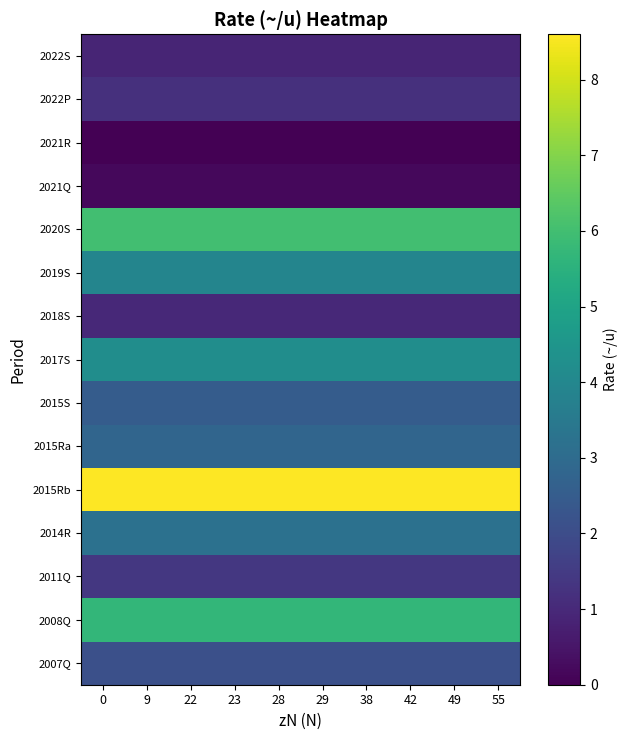

What is the greatest value displayed?

8.6